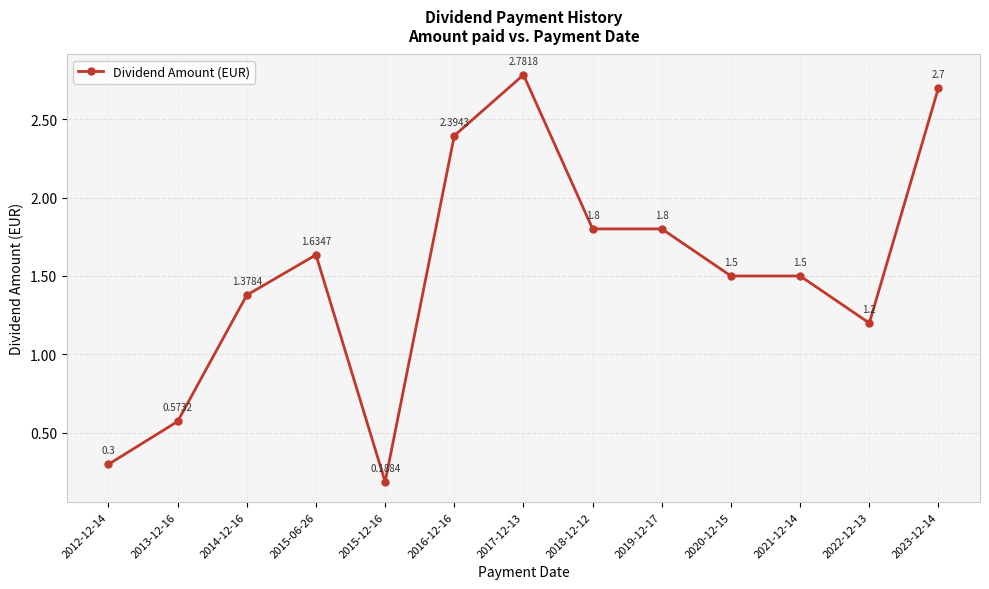

What is the difference between the values at 2020-12-15 and 2015-12-16?

1.3